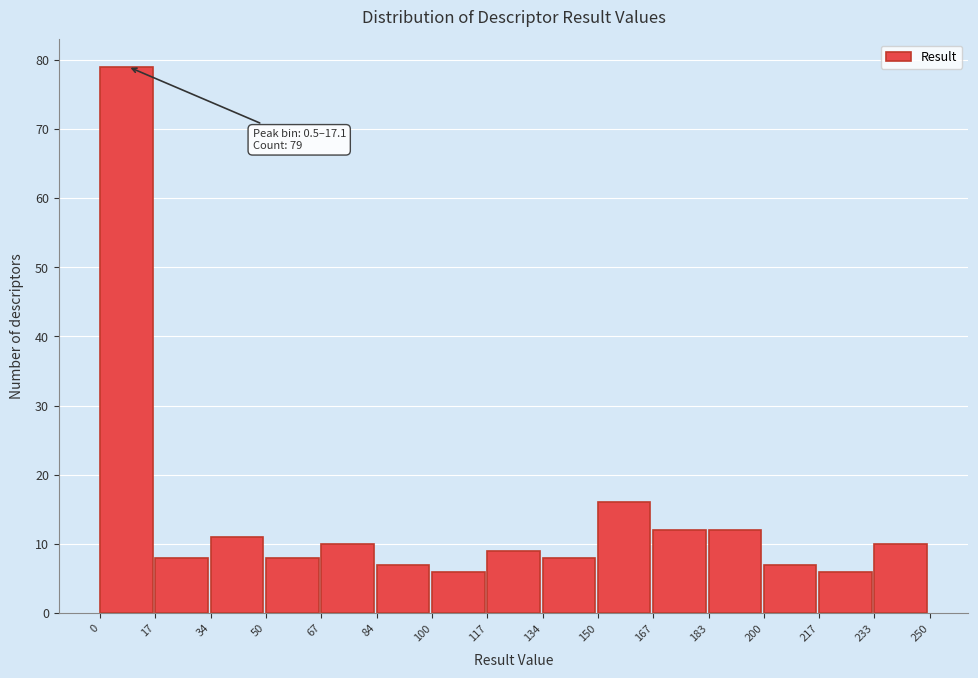

Which range on the x-axis has the tallest bar?

0 to 17